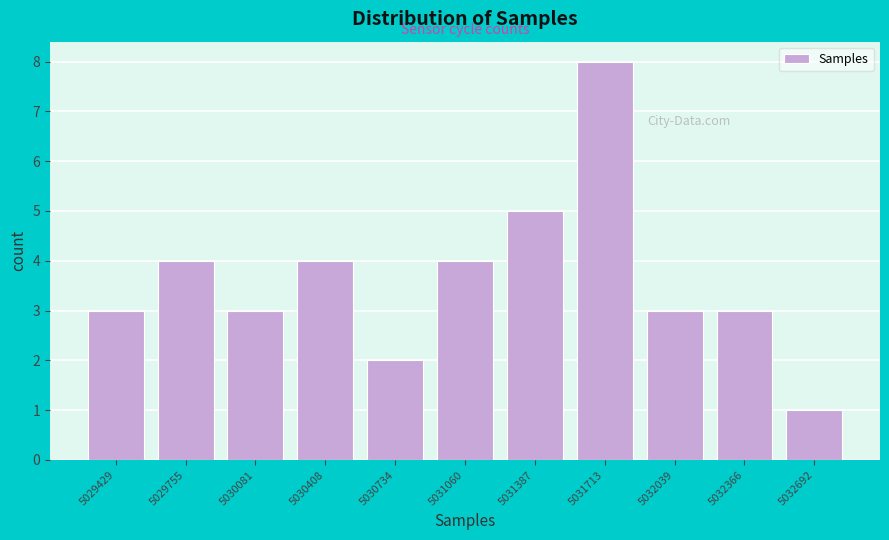

Reading left to right, list all the values displayed in this chart.

3	4	3	4	2	4	5	8	3	3	1